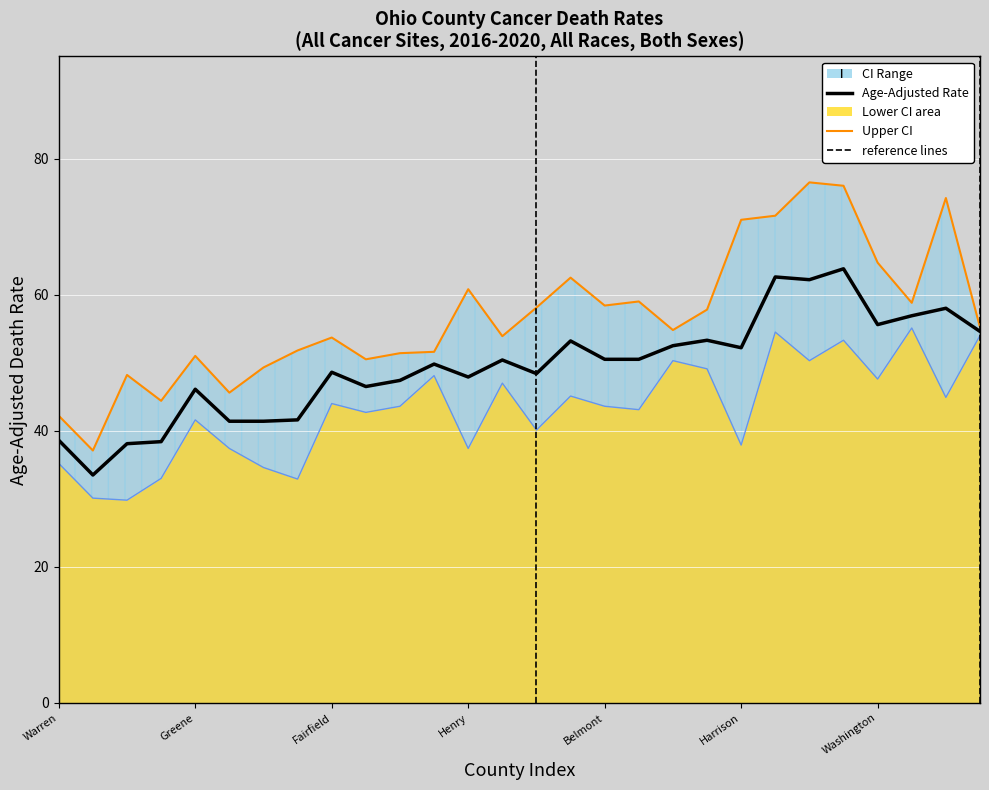

Which series has the largest range (max minus min)?

Upper CI